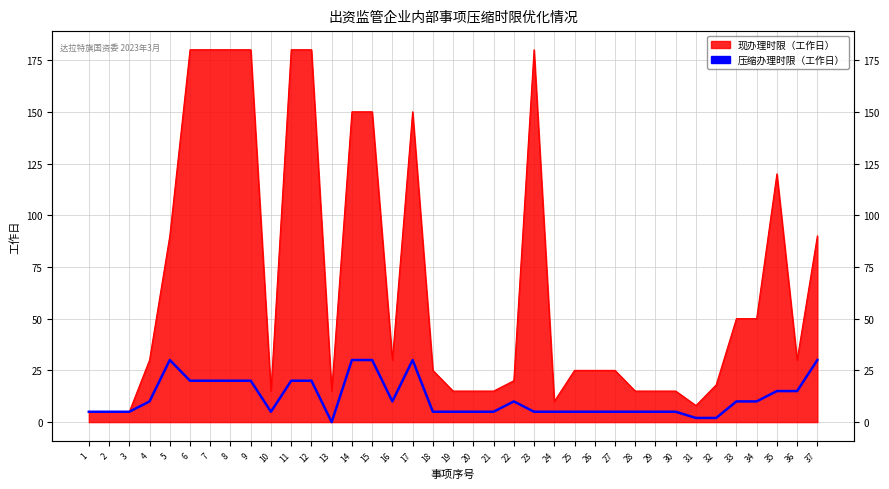

List the labels in order of value, largest first.

5, 14, 15, 17, 37, 6, 7, 8, 9, 11, 12, 35, 36, 4, 16, 22, 33, 34, 1, 2, 3, 10, 18, 19, 20, 21, 23, 24, 25, 26, 27, 28, 29, 30, 31, 32, 13